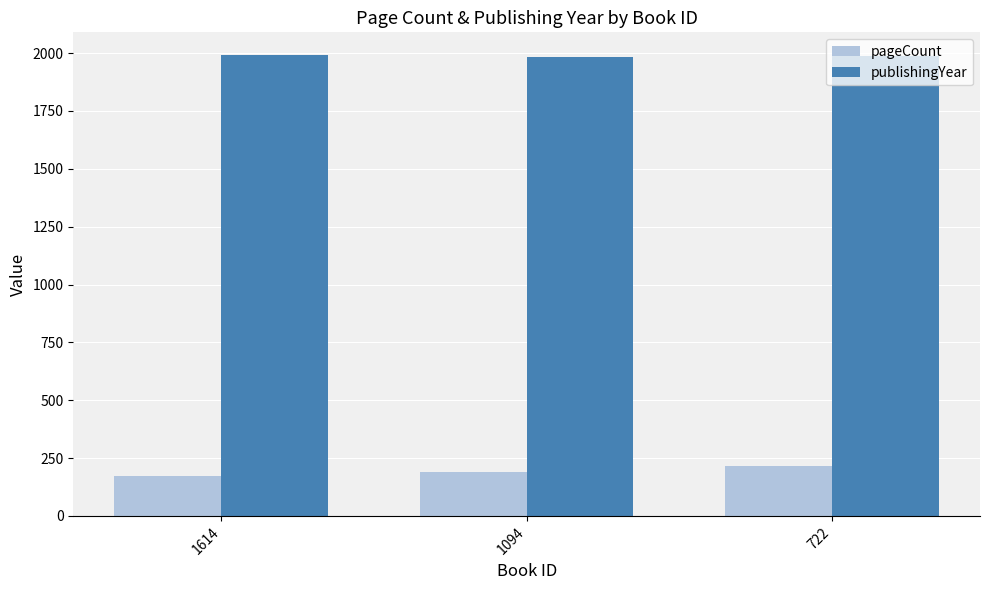

What is the value of the pageCount bar at the 3rd from the left?

216